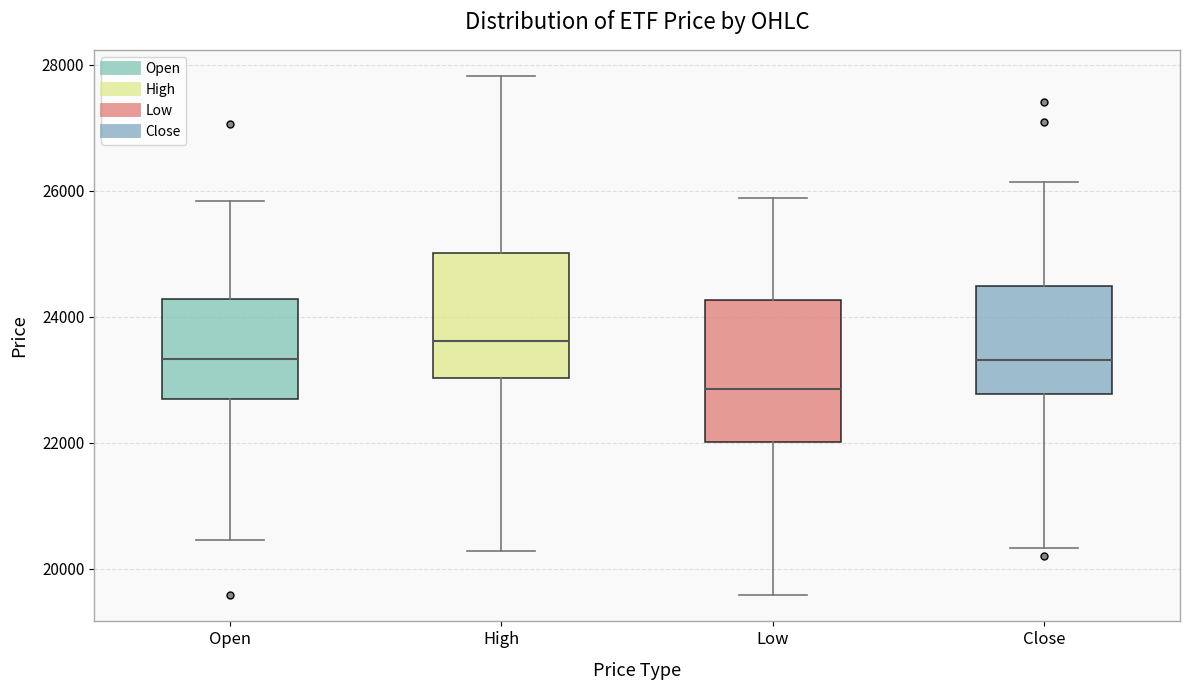

Where does the lower whisker of the box for Close end on the y-axis? The values are not printed on the chart, so give them approximately, as read against the axis.

20400